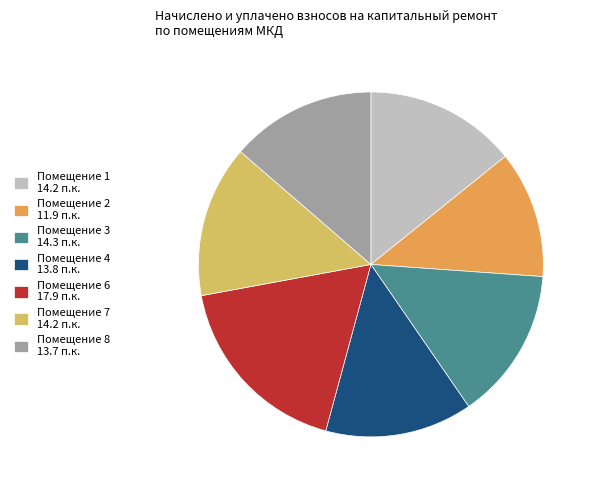

Is there any slice that represents more than half of the pie?

No